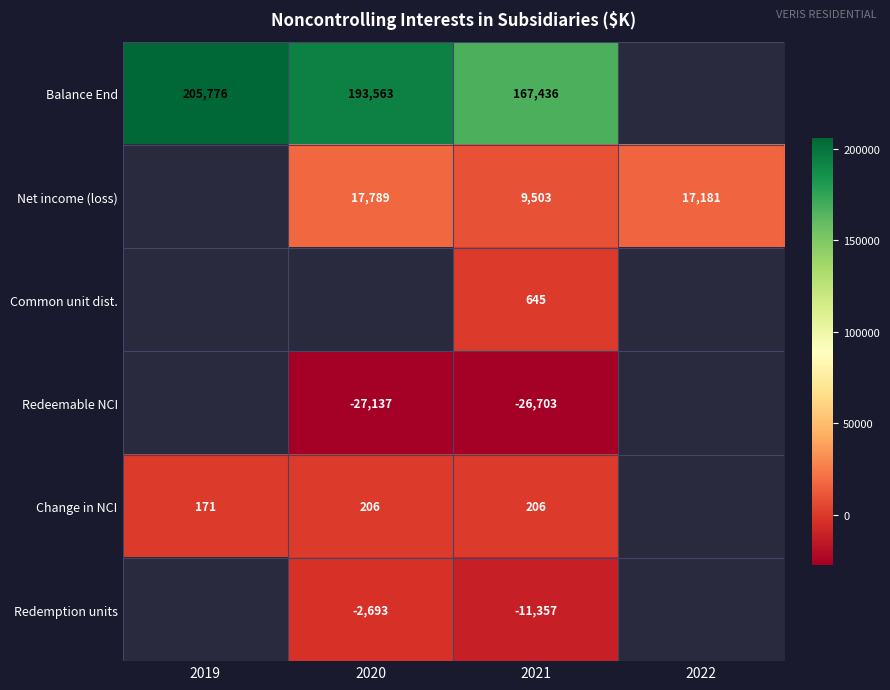

Which label corresponds to the smallest value in the chart?

2020